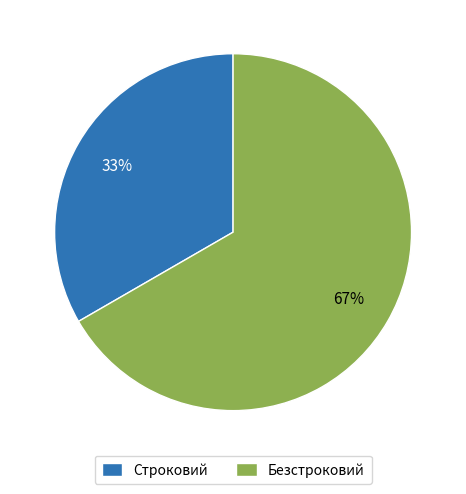

Is the sum of Безстроковий and Строковий greater than half?

Yes